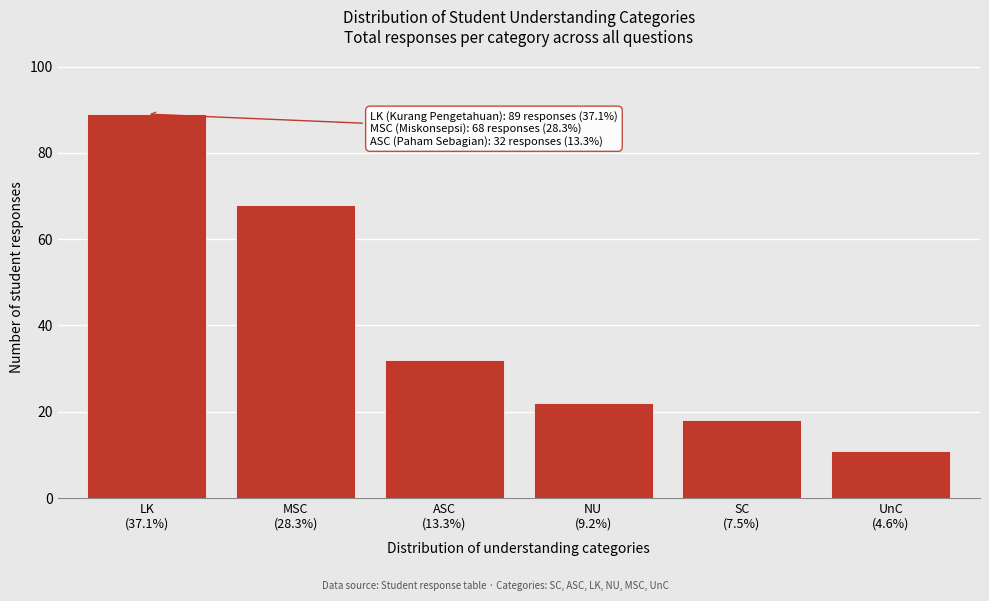

Reading left to right, list all the values displayed in this chart.

89	68	32	22	18	11